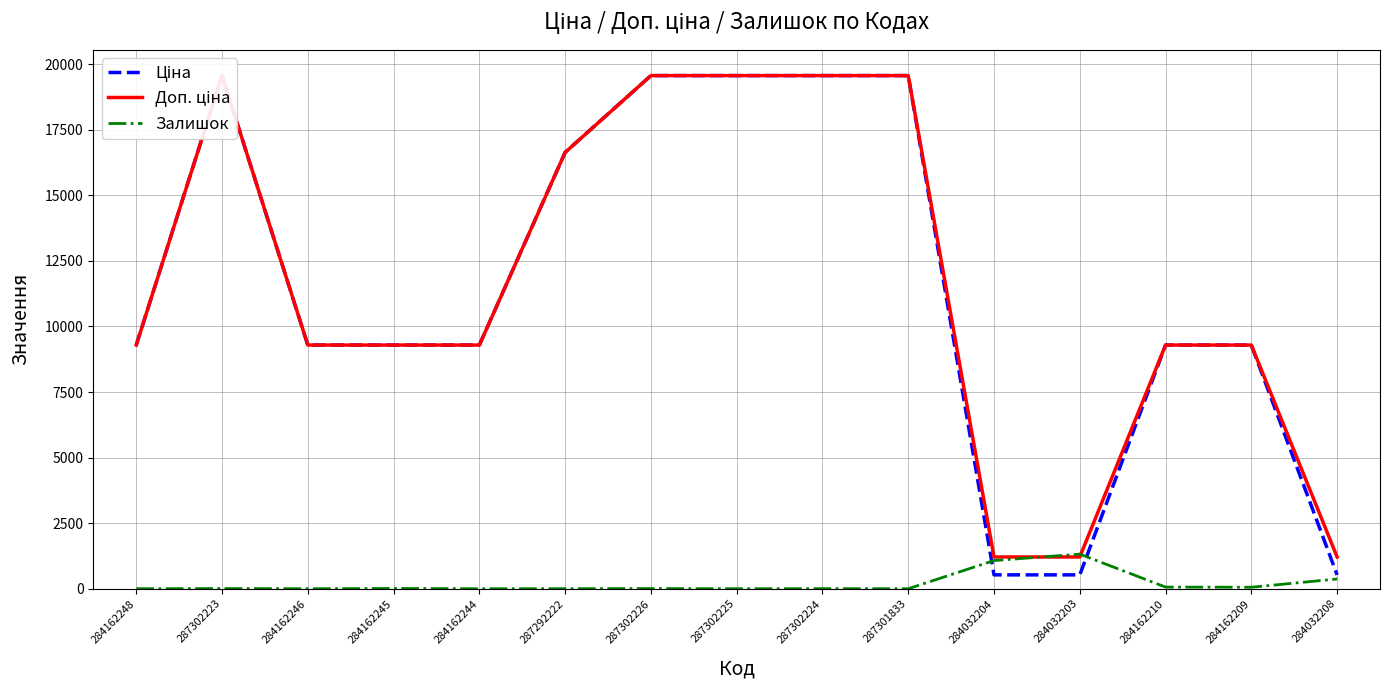

True or false: Залишок has a value of 19.8 at 284162210.

False